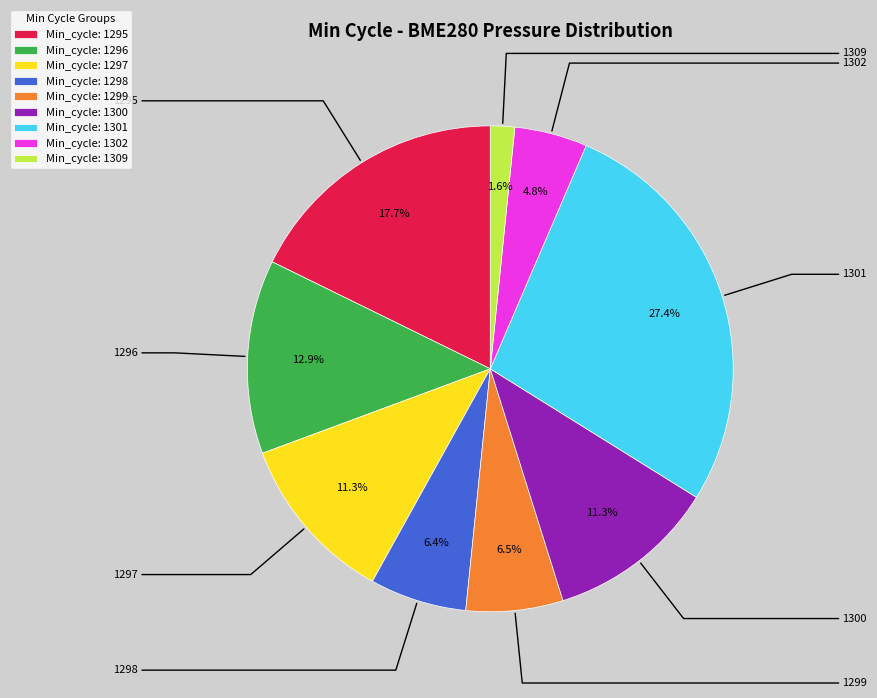

Which slice is the smallest?

Min_cycle: 1309